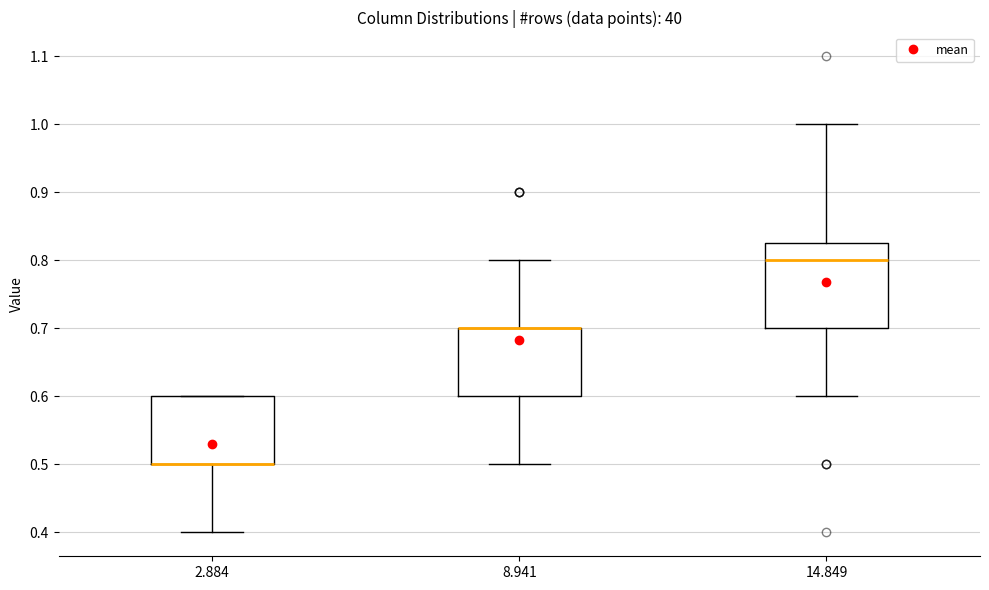

Reading left to right, transcribe this box plot: for each box, give where its median line is, the range the box spans, and where its two whiskers end, as read against the y-axis. The values are not printed on the chart, so give them approximately, as read against the axis.

2.884: median 0.50 (drawn on the box's lower edge), box 0.50 to 0.60, whiskers 0.40 to 0.60
8.941: median 0.70 (drawn on the box's upper edge), box 0.60 to 0.70, whiskers 0.50 to 0.80
14.849: median 0.80, box 0.70 to 0.83, whiskers 0.60 to 1.00